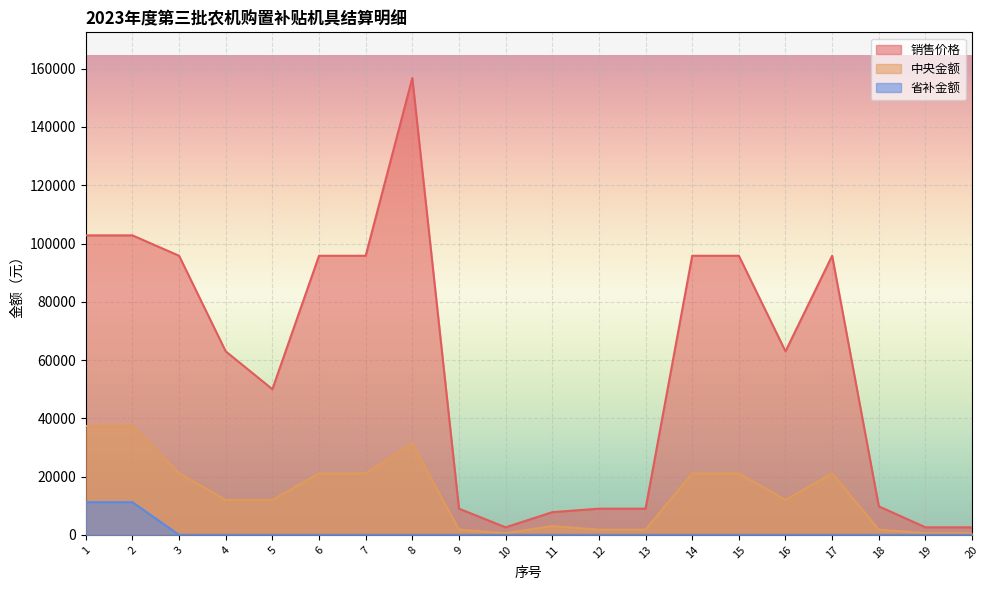

Between 14 and 11, which is larger?

14